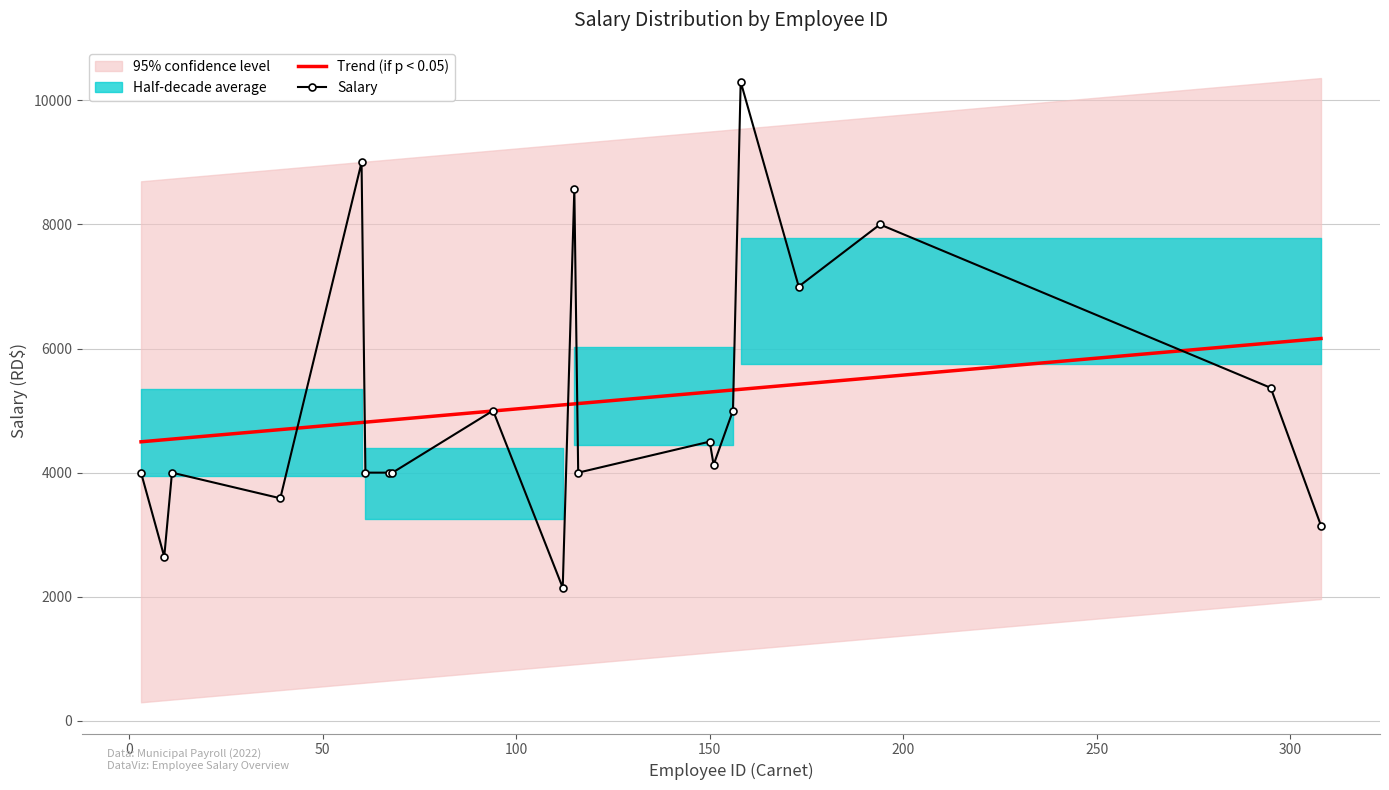

Which series ends up on top after the final intersection of Salary and Trend (if p < 0.05)?

Trend (if p < 0.05)